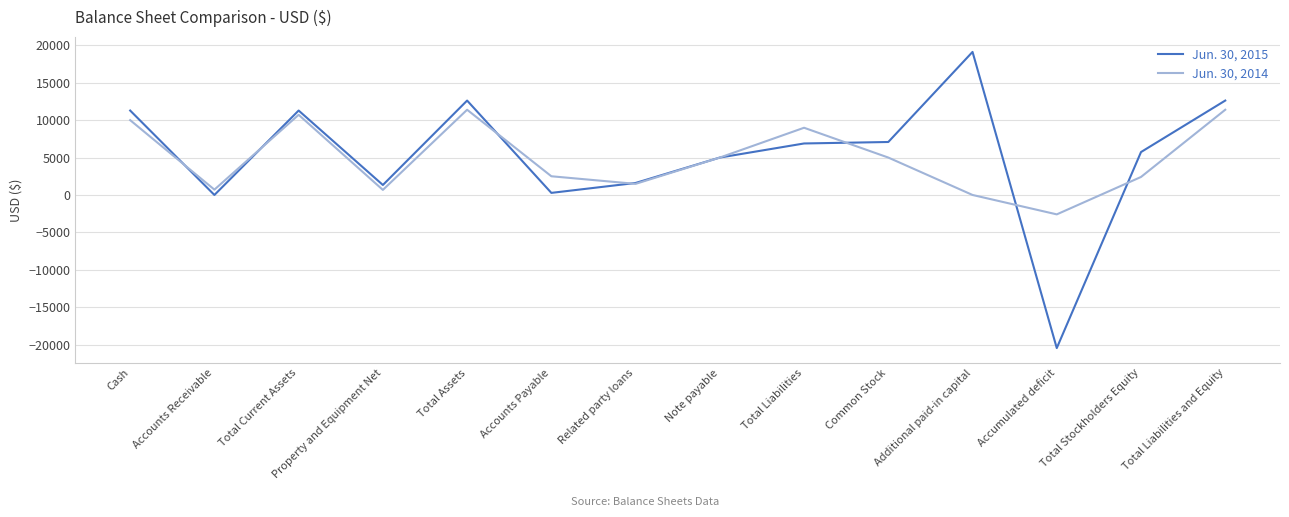

How many values in the Jun. 30, 2015 series are below 6883?

7